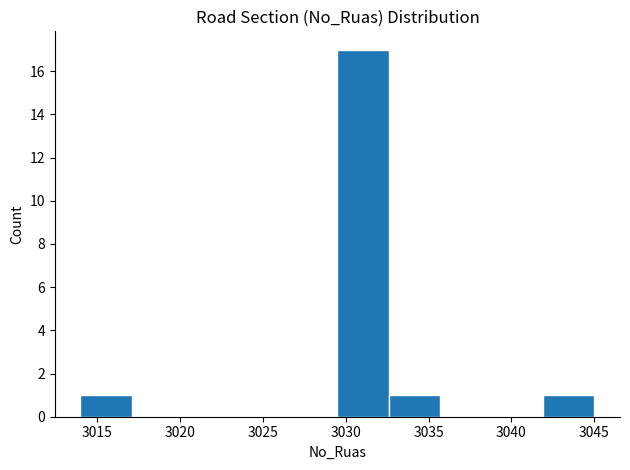

Which range on the x-axis has the tallest bar?

3029.5 to 3032.6